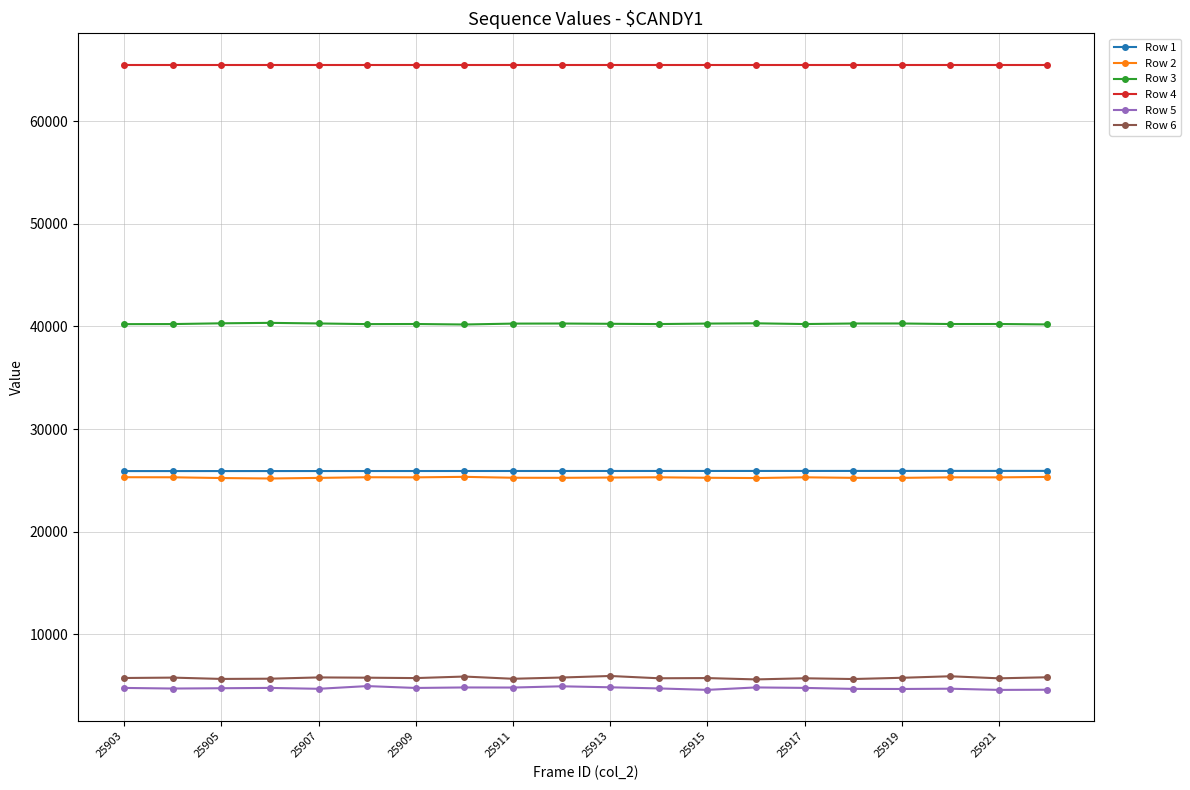

How many data points in Row 1 are less than 25913?

10